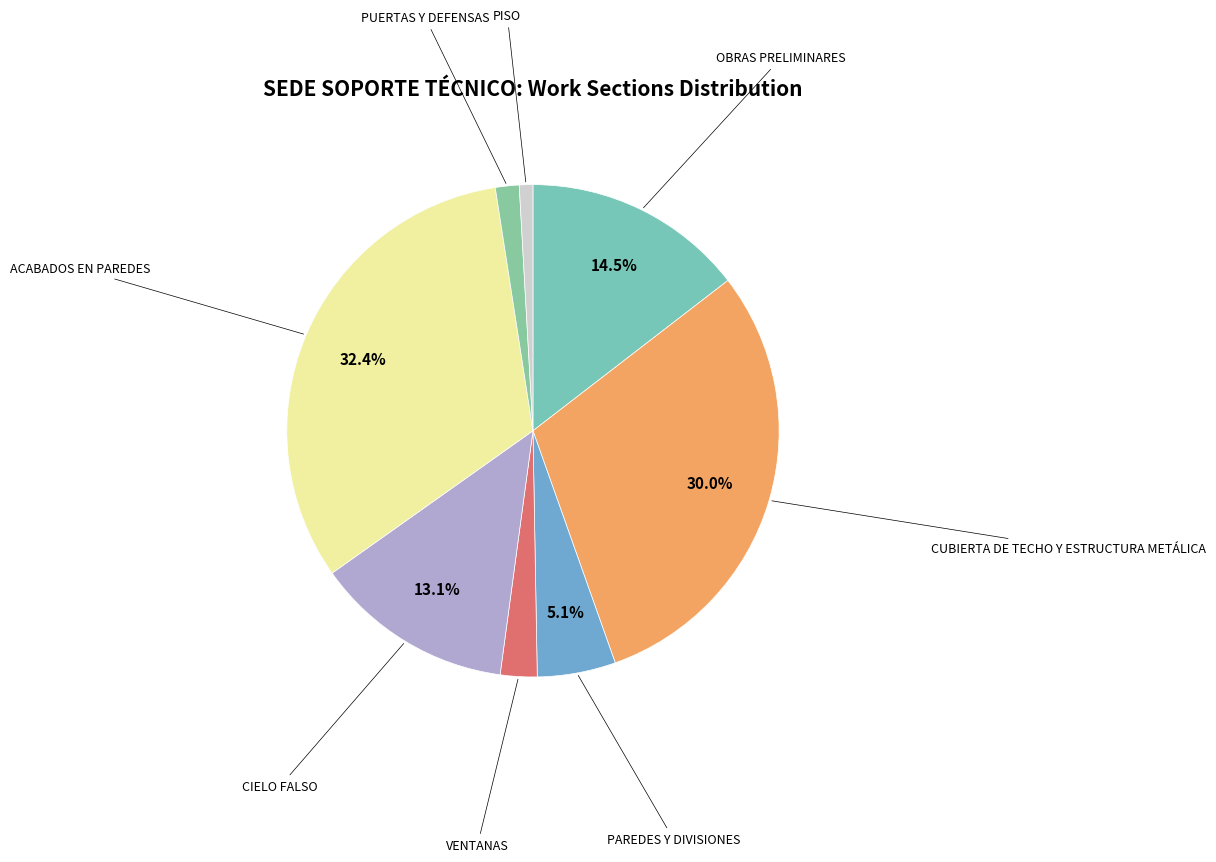

Count the number of slices in the pie.

8